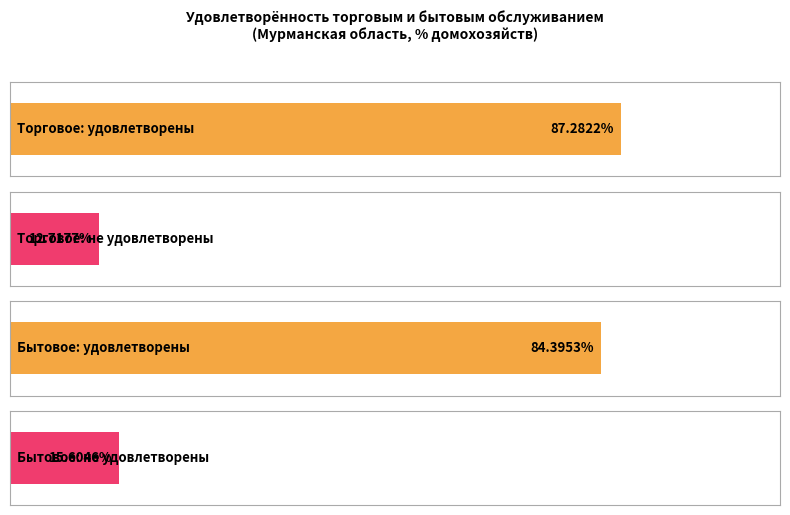

At не удовлетворены, list the series in order from smallest to largest.

Торговое обслуживание, Бытовое обслуживание